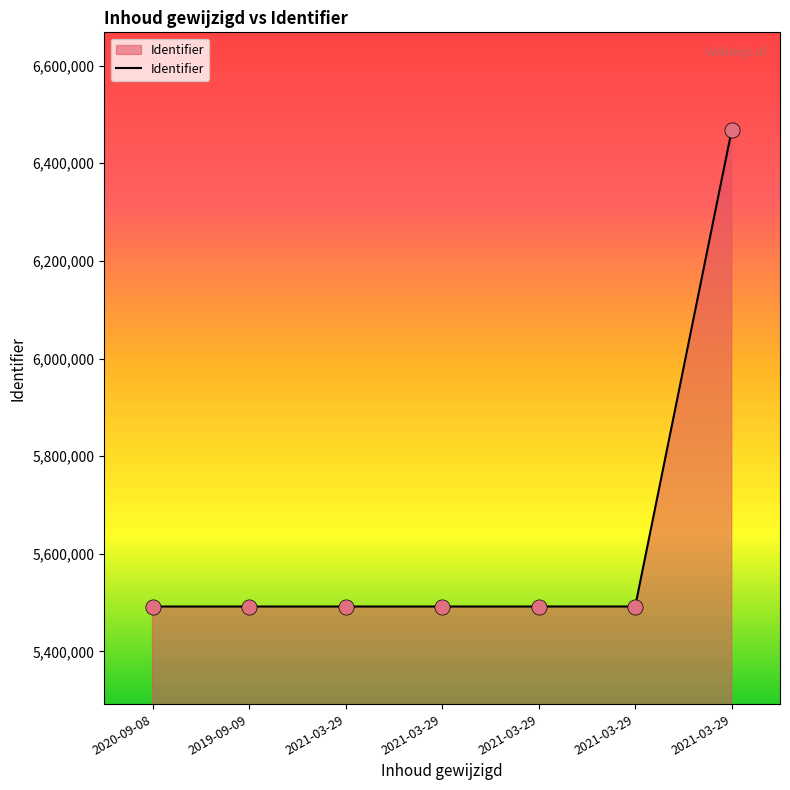

What is the change in value from 2021-03-29 to 2021-03-29?

+976292